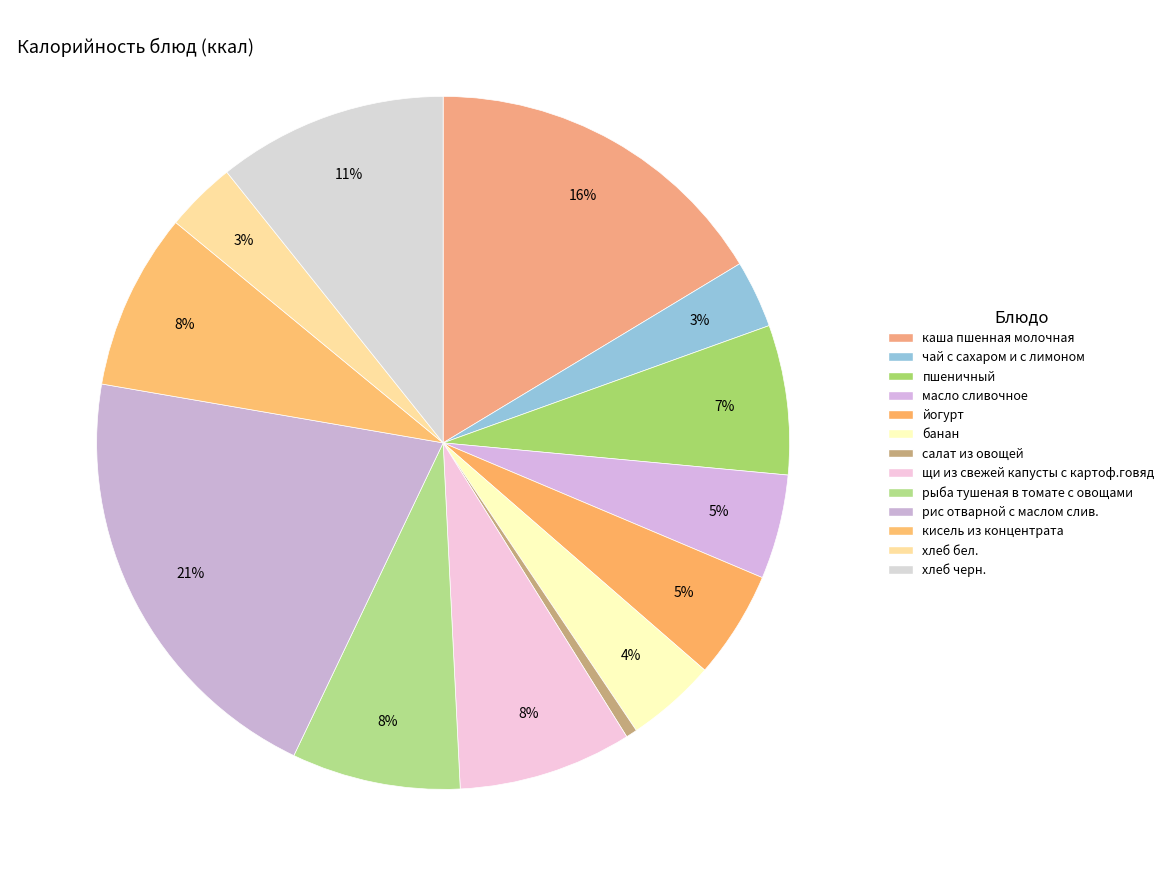

Count the number of slices in the pie.

13